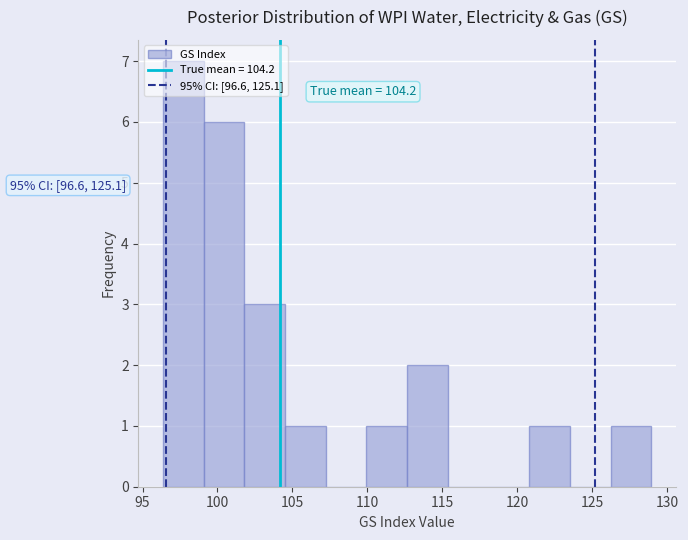

Over which range of the x-axis is the bar tallest?

96.5 to 99.0